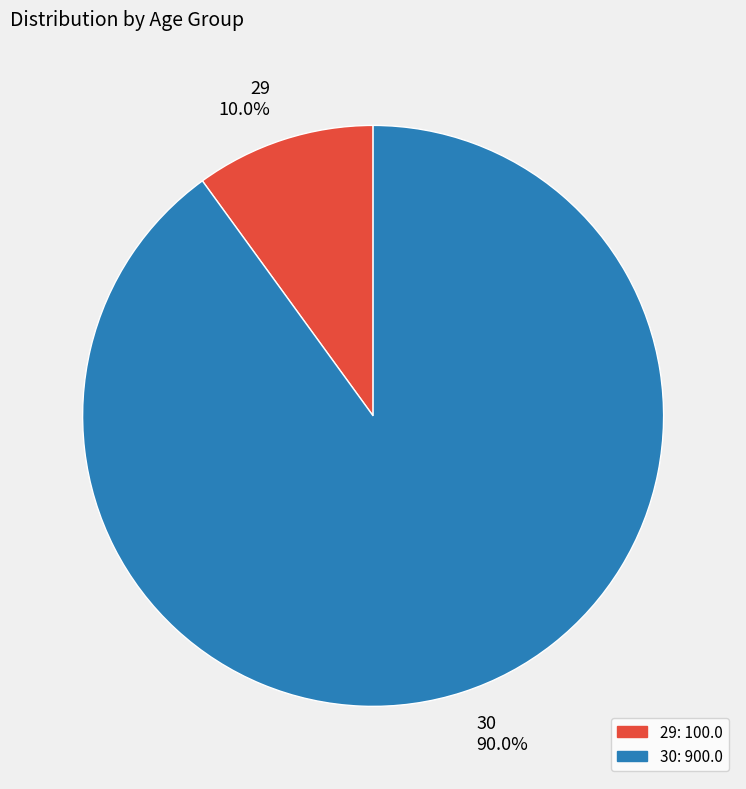

Which has a higher value, 29 or 30?

30